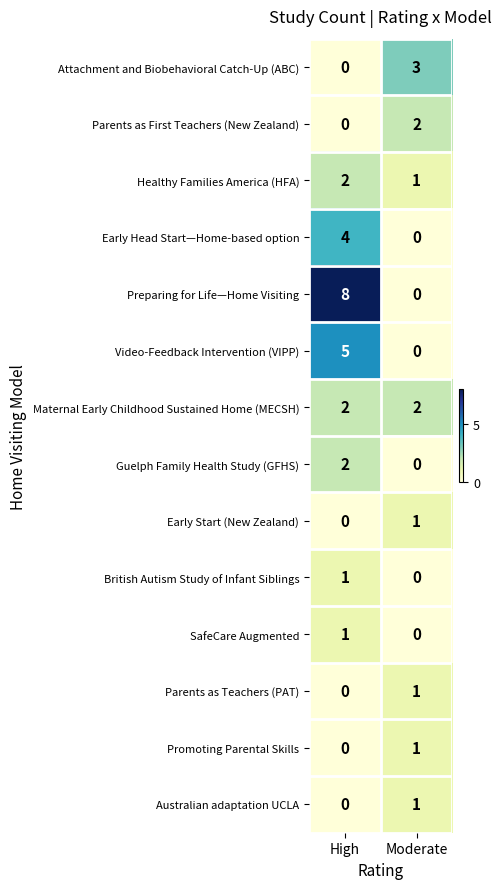

True or false: SafeCare Augmented has a value of 0 at Moderate.

True